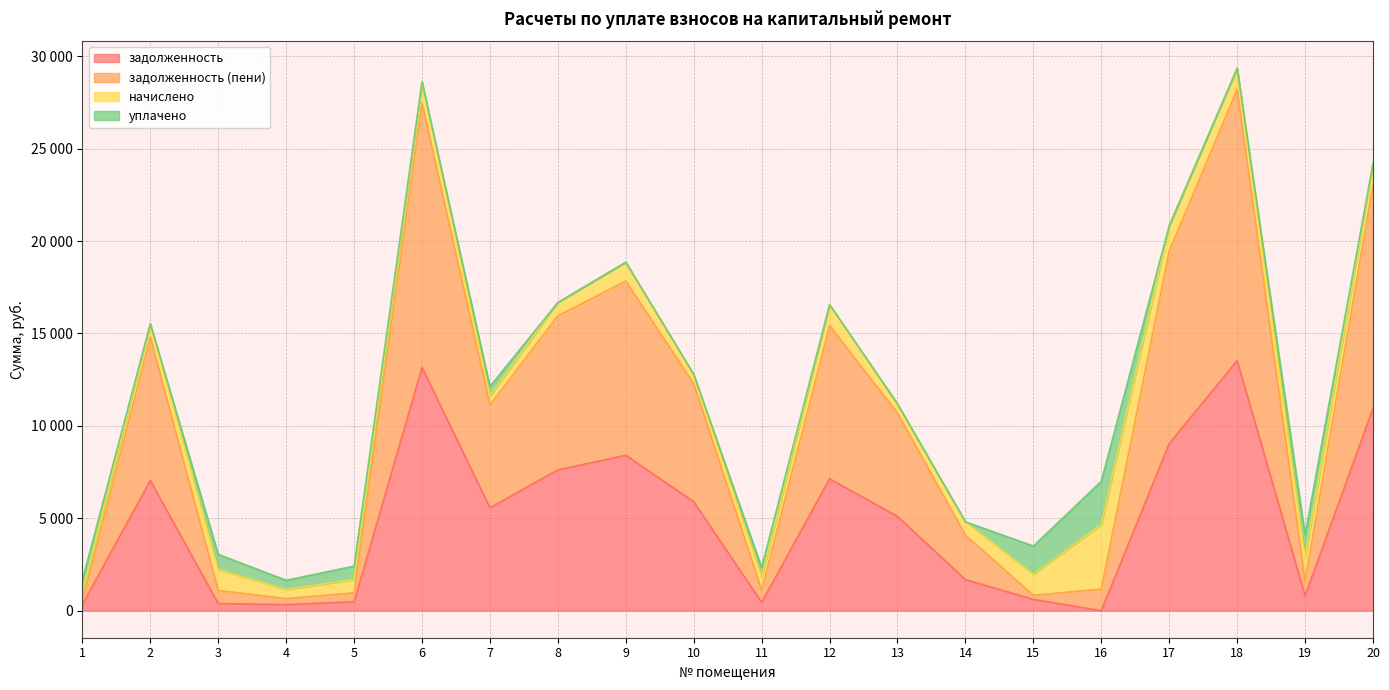

What is the spread (max minus min) of values at 6?

14305.1